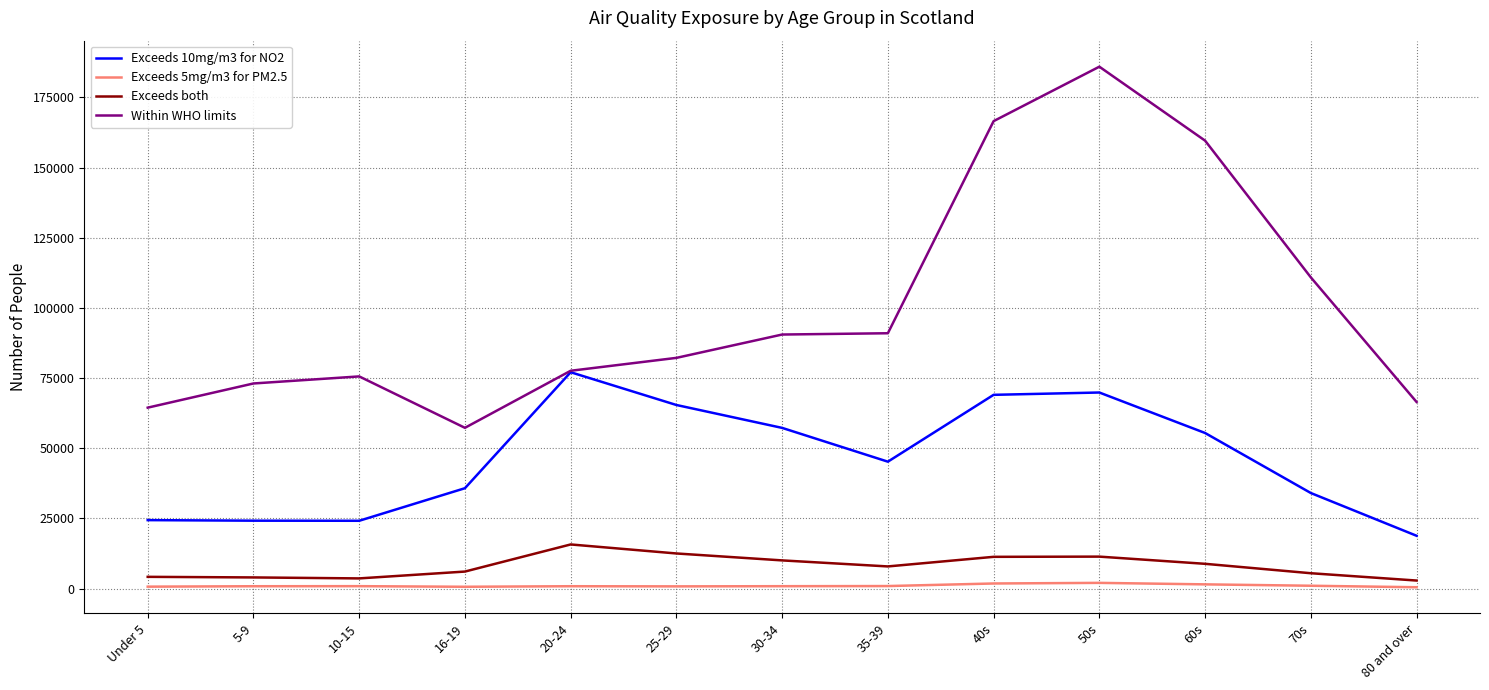

Is the value of Exceeds 5mg/m3 for PM2.5 at 16-19 greater than the value of Exceeds both at 50s?

No